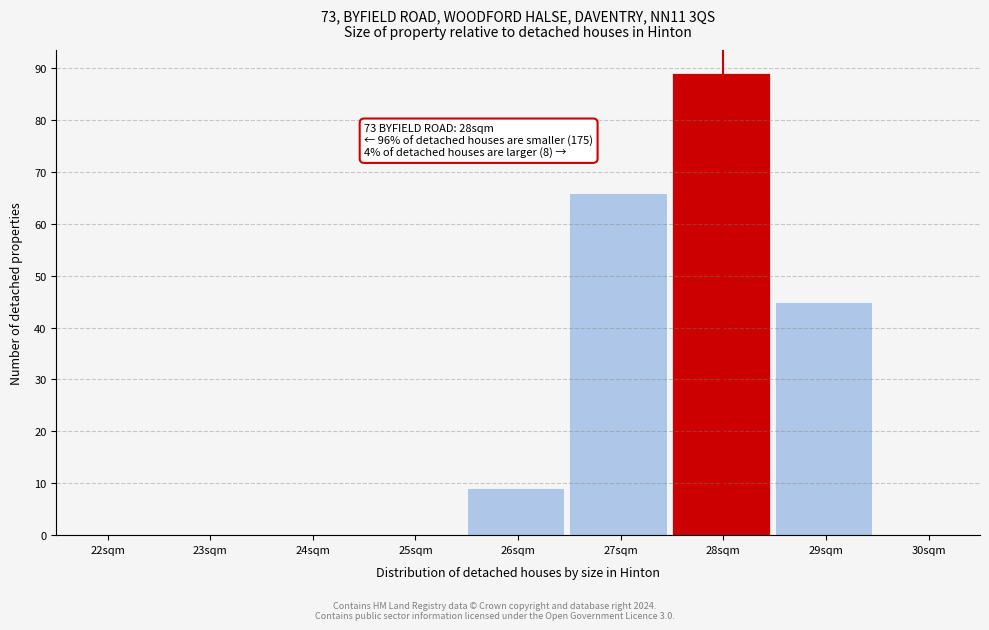

Reading left to right, extract all data points from this chart.

22sqm=0	23sqm=0	24sqm=0	25sqm=0	26sqm=9	27sqm=66	28sqm=89	29sqm=45	30sqm=0